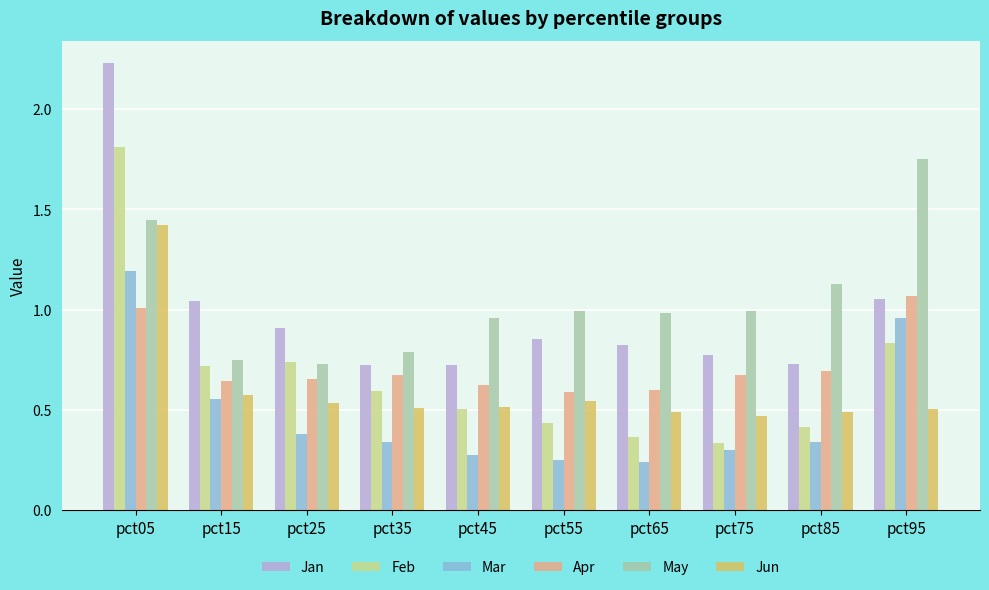

Which series has the largest total across all categories?

May